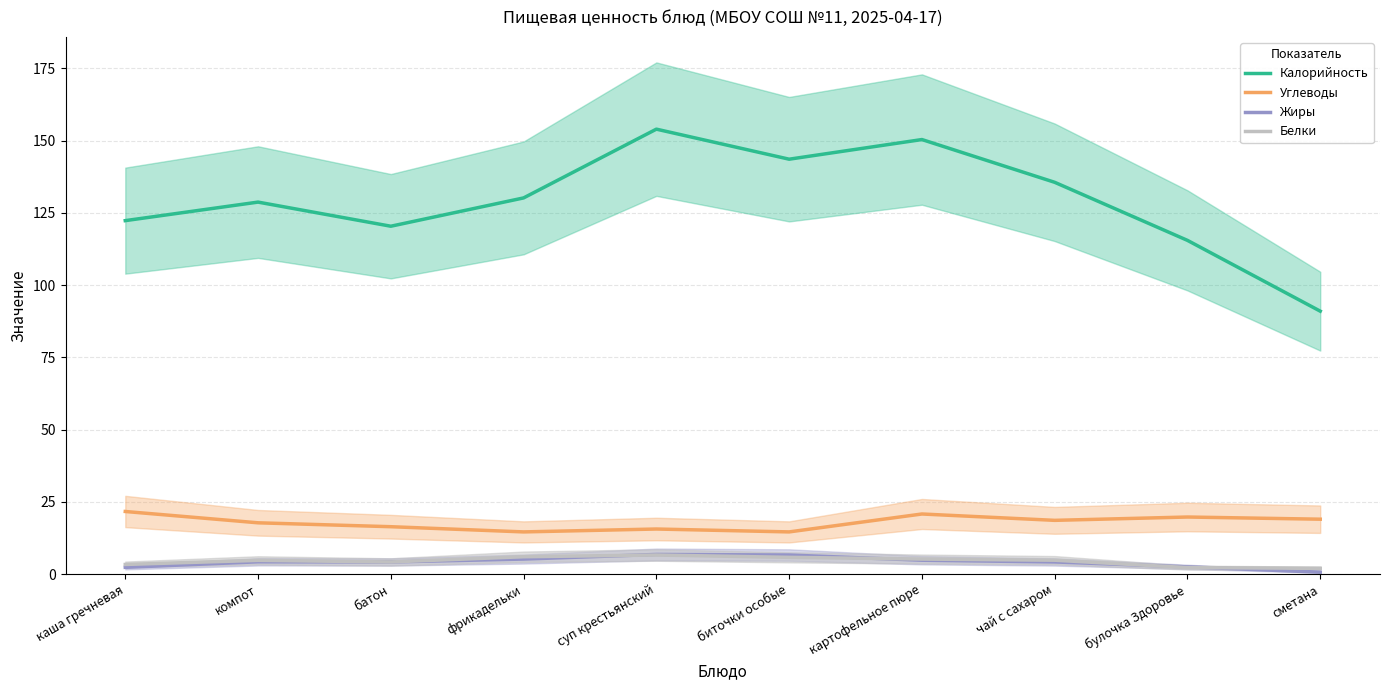

What is the total value across all series at картофельное пюре?

181.2